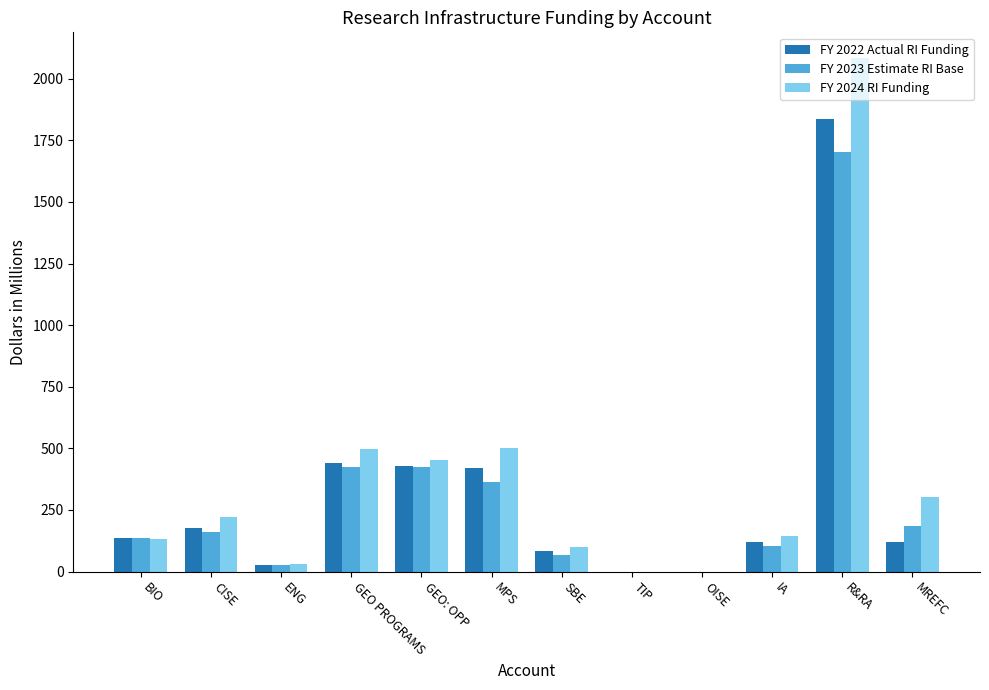

Between GEO PROGRAMS and IA, which series saw the biggest shift?

FY 2024 RI Funding